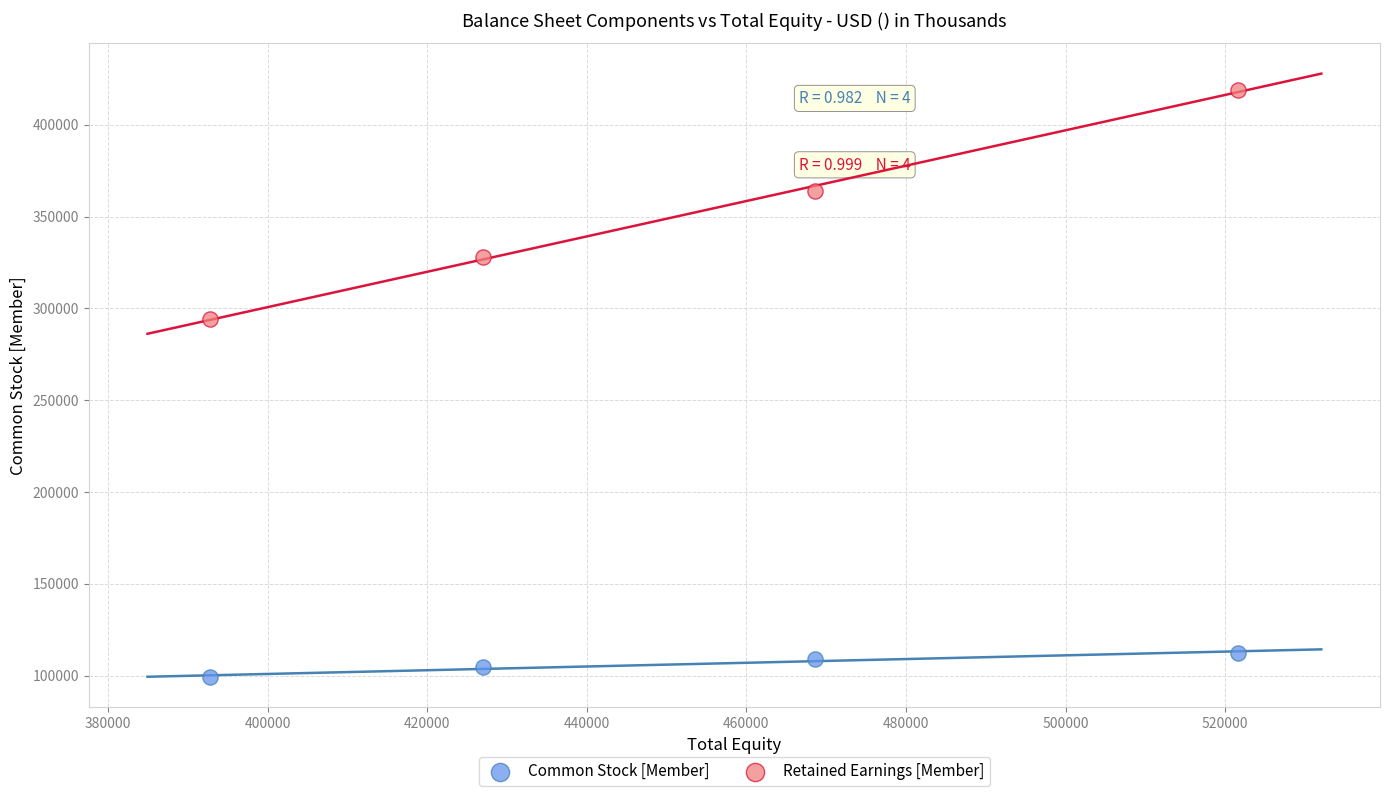

Across all data points, what is the range of X values (max minus min)?

128803